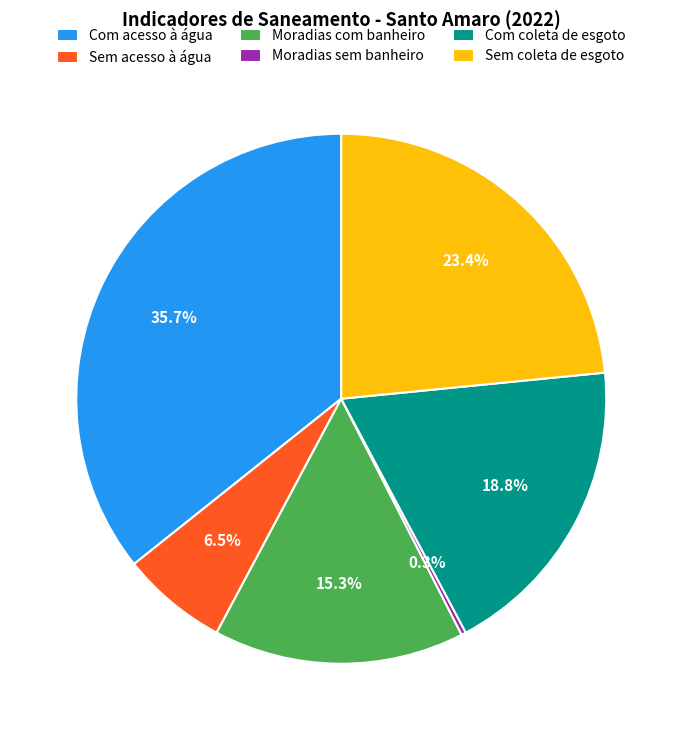

Is Com acesso à água the majority of the pie?

No